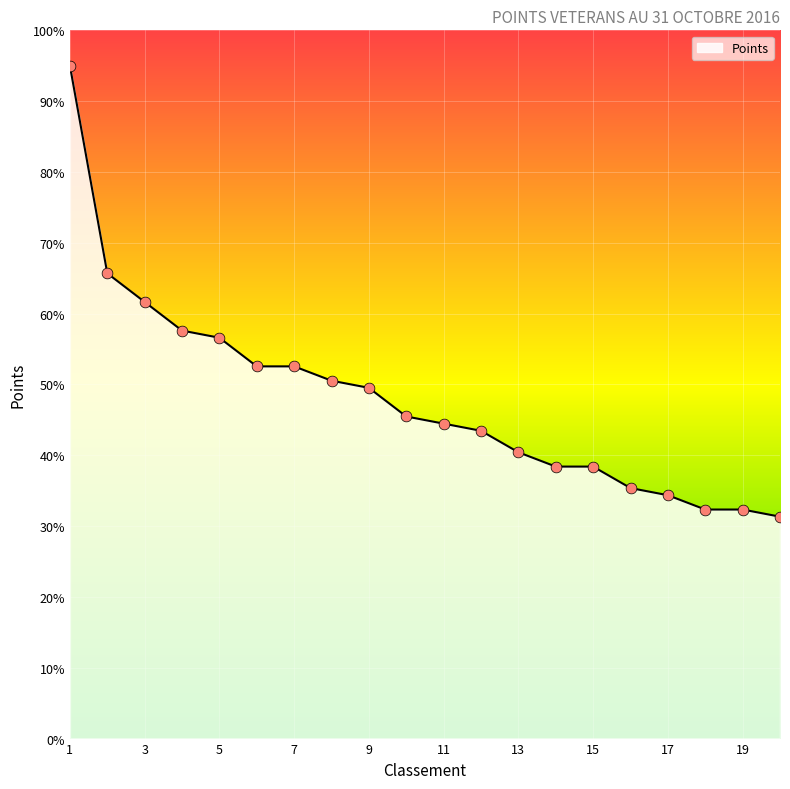

What is the minimum value shown in the chart?

31.3